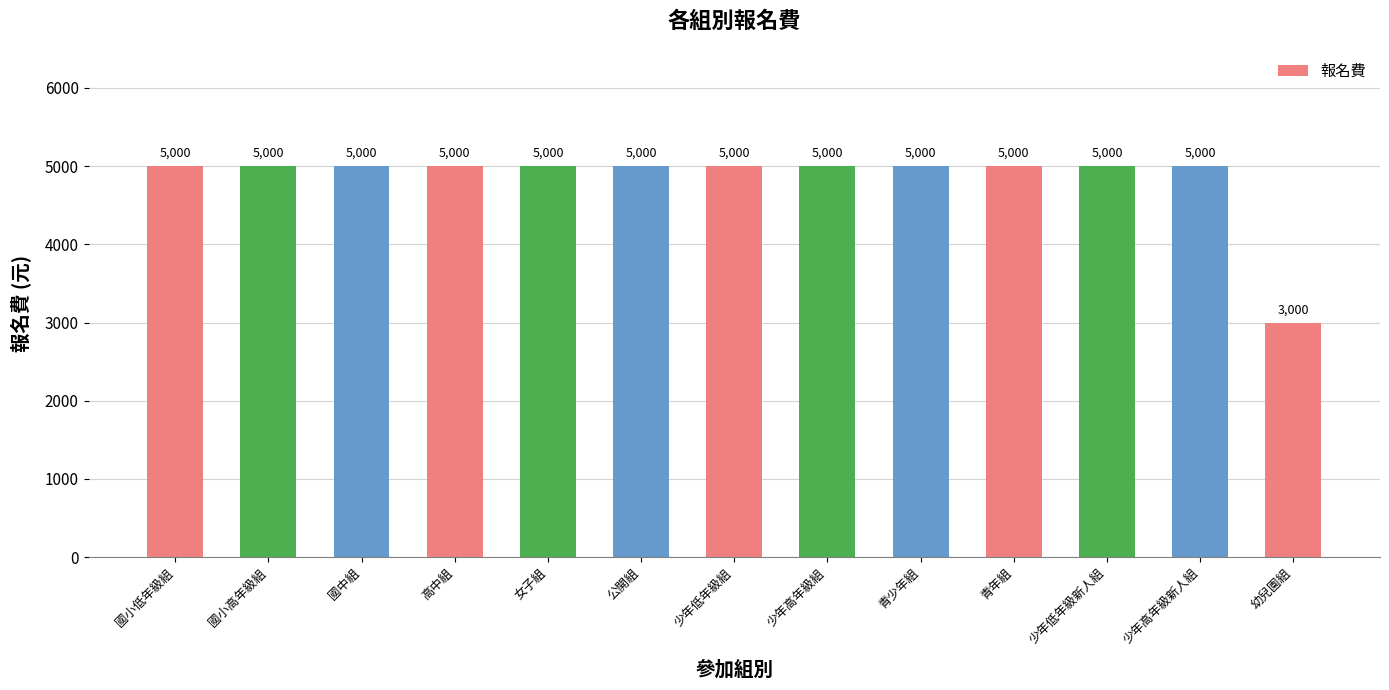

Read the value at 少年低年級新人組.

5000